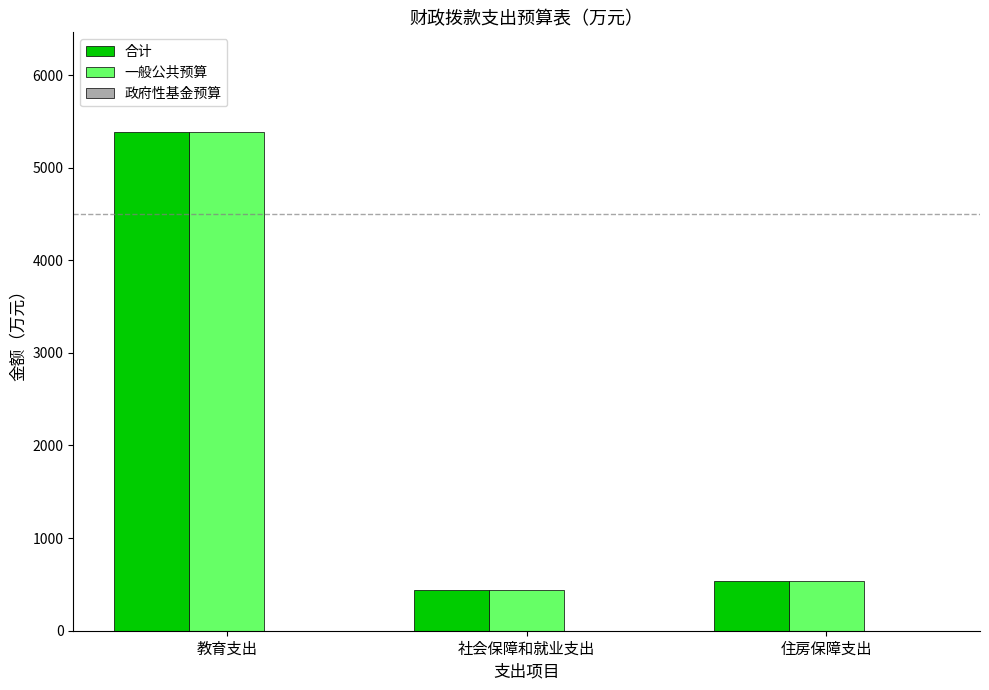

What is the maximum value for 一般公共预算?

5384.0